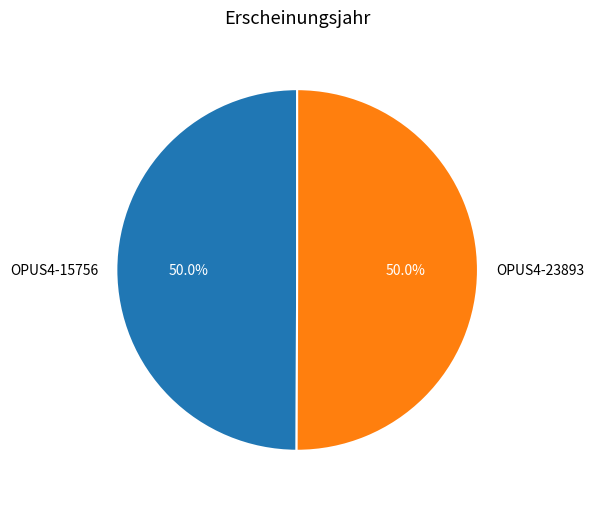

What percentage is NOT represented by OPUS4-23893?

50.0%